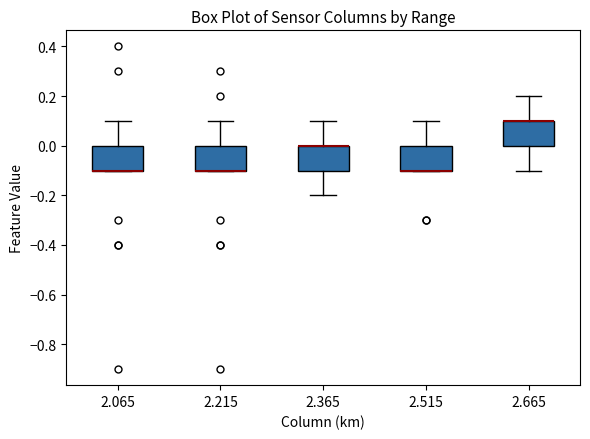

Reading left to right, read every box against the y-axis: the position of its median line, the range the box covers, and the ends of its whiskers. The values are not printed on the chart, so give them approximately, as read against the axis.

2.065: median -0.1 (drawn on the box's lower edge), box -0.1 to 0.0, whiskers -0.1 to 0.1
2.215: median -0.1 (drawn on the box's lower edge), box -0.1 to 0.0, whiskers -0.1 to 0.1
2.365: median 0.0 (drawn on the box's upper edge), box -0.1 to 0.0, whiskers -0.2 to 0.1
2.515: median -0.1 (drawn on the box's lower edge), box -0.1 to 0.0, whiskers -0.1 to 0.1
2.665: median 0.1 (drawn on the box's upper edge), box 0.0 to 0.1, whiskers -0.1 to 0.2